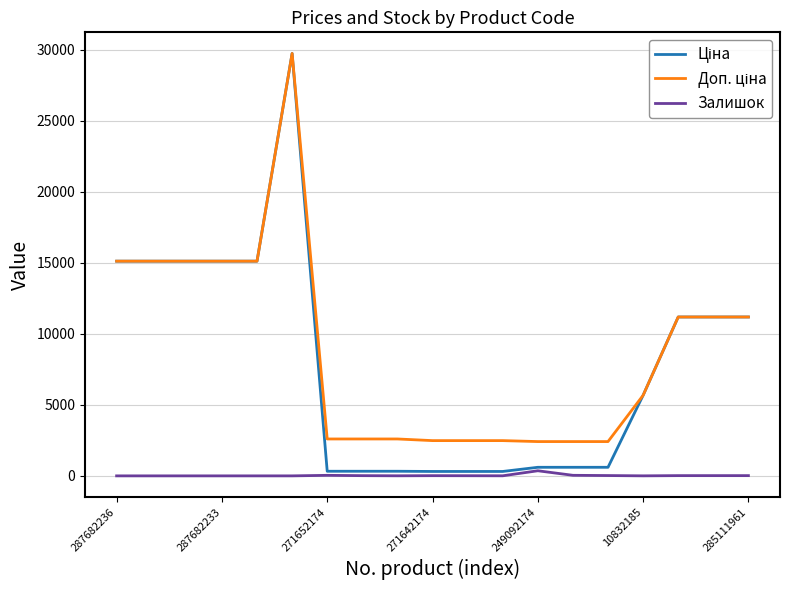

How many lines are shown in the chart?

3